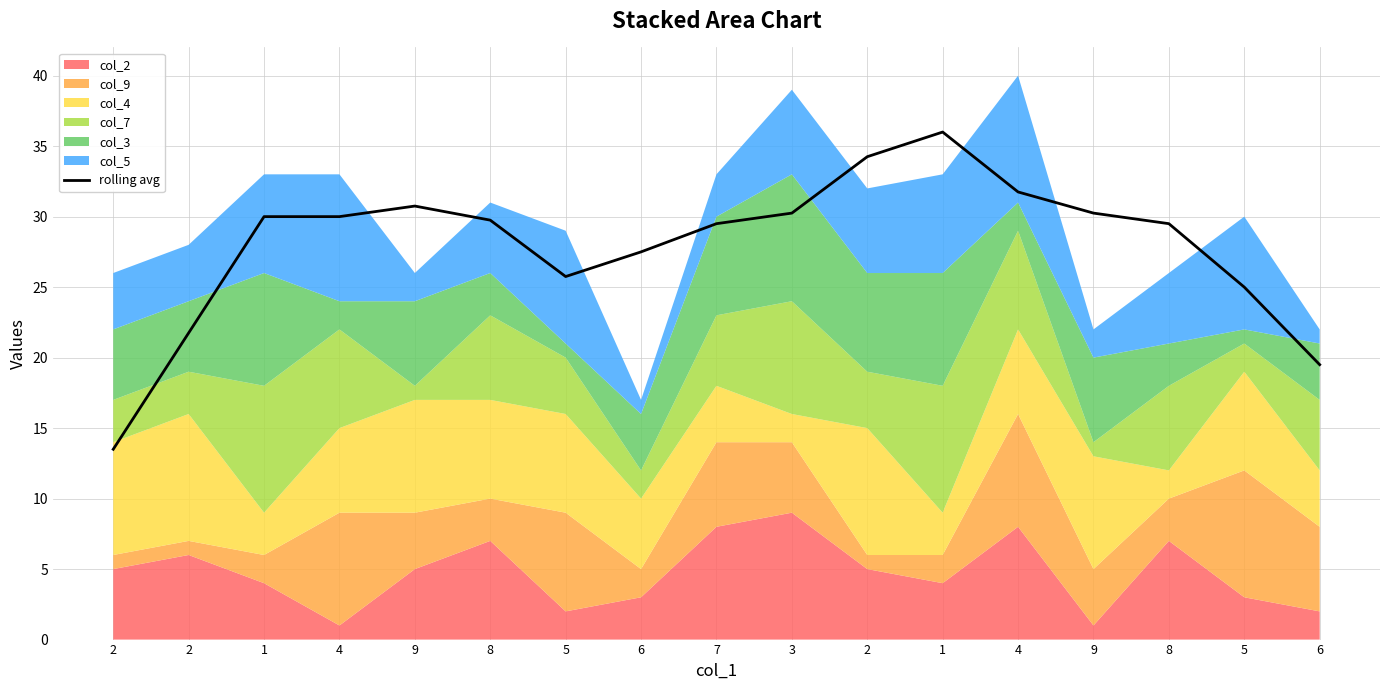

Does the chart have visible grid lines?

Yes